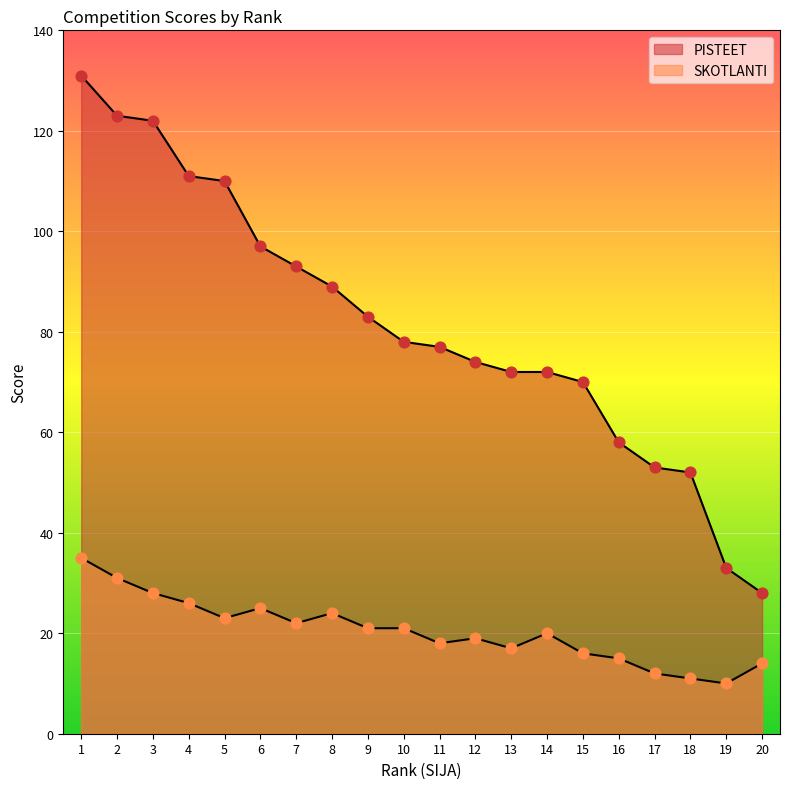

Which series contains the lowest Y value?

SKOTLANTI